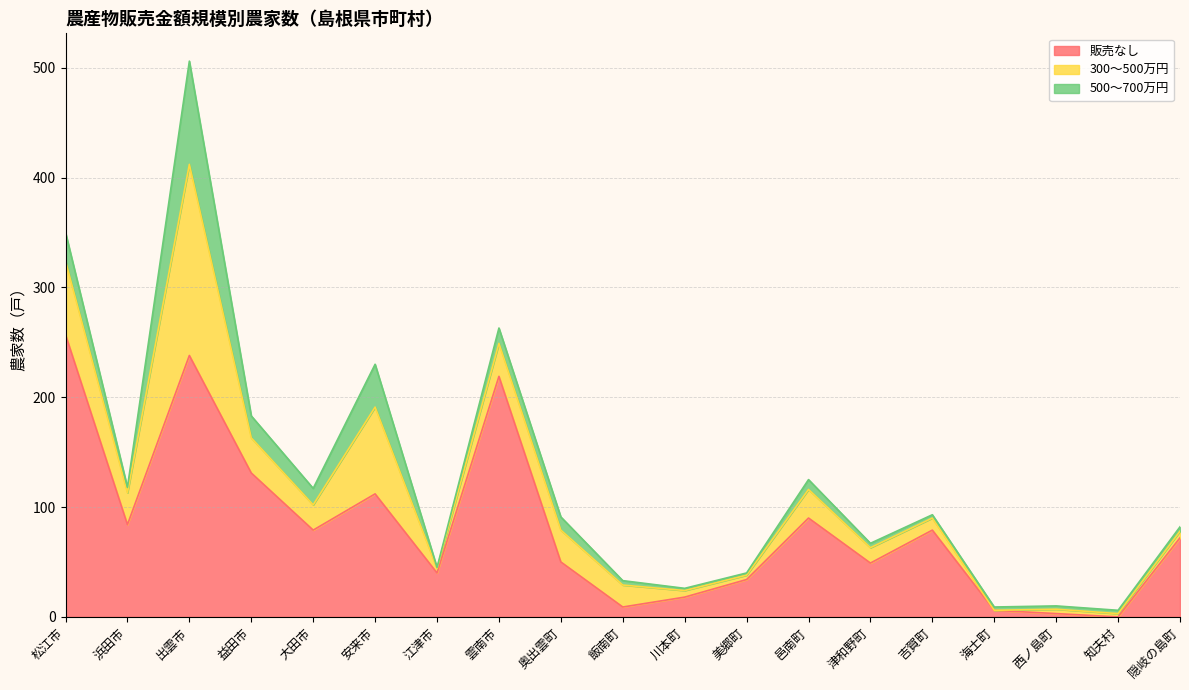

What is the average value of the 300～500万円 series?

30